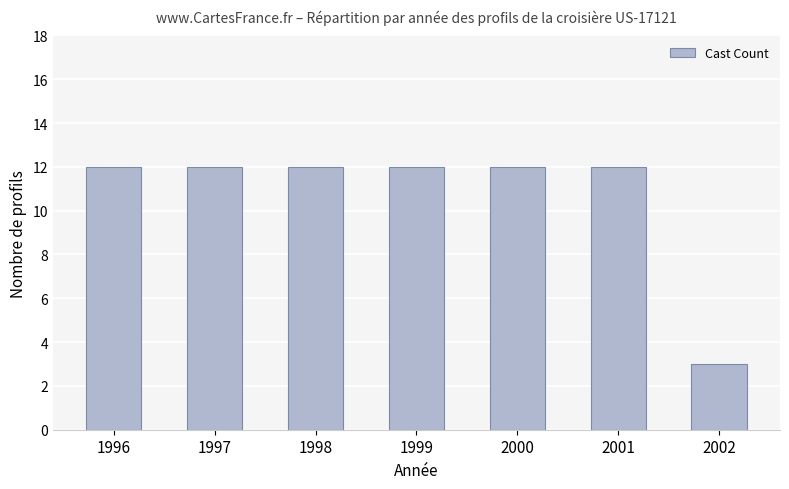

How many categories are shown in the chart?

7